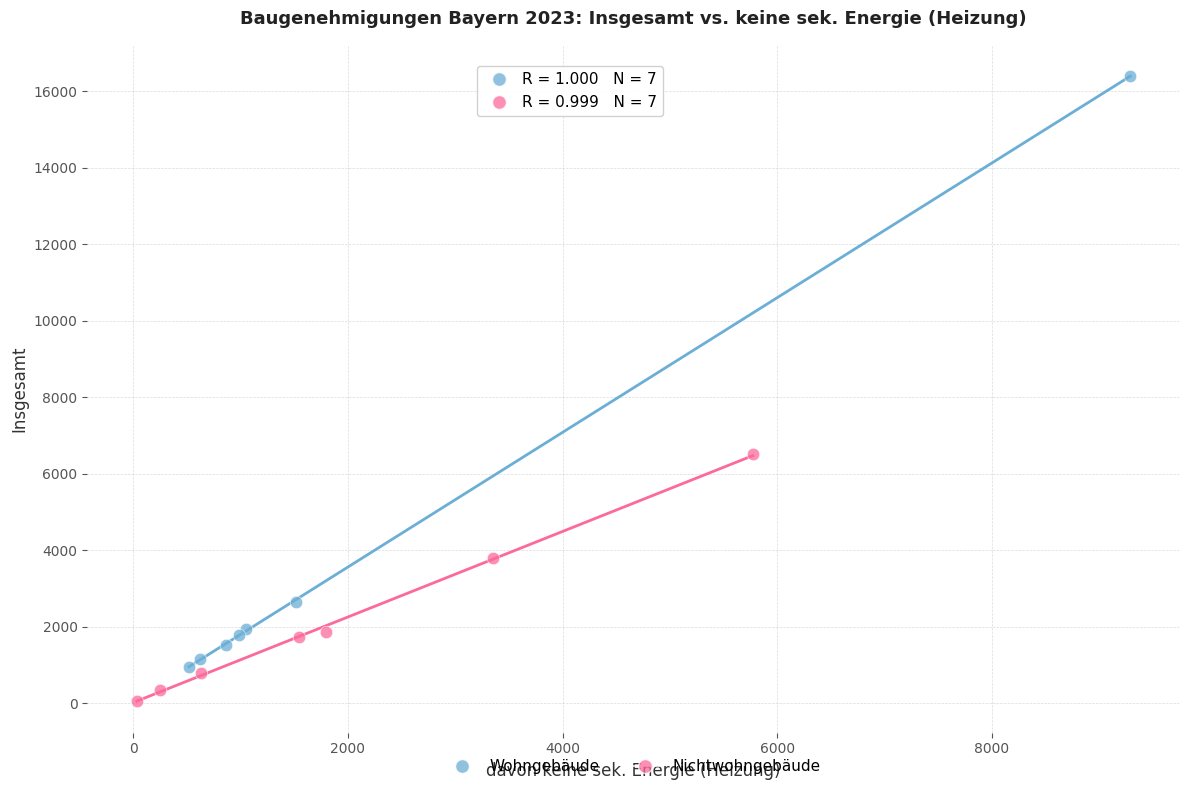

Which series contains the highest Y value?

Wohngebäude